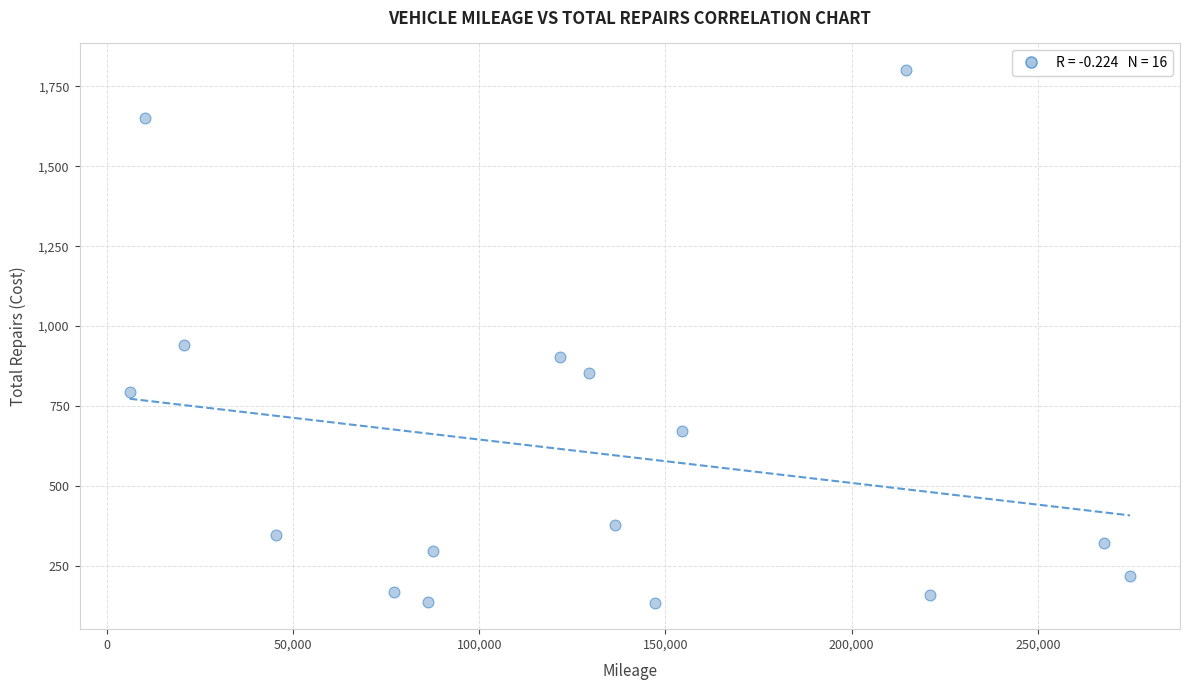

What Y value in the scatter plot is closest to 968?

941